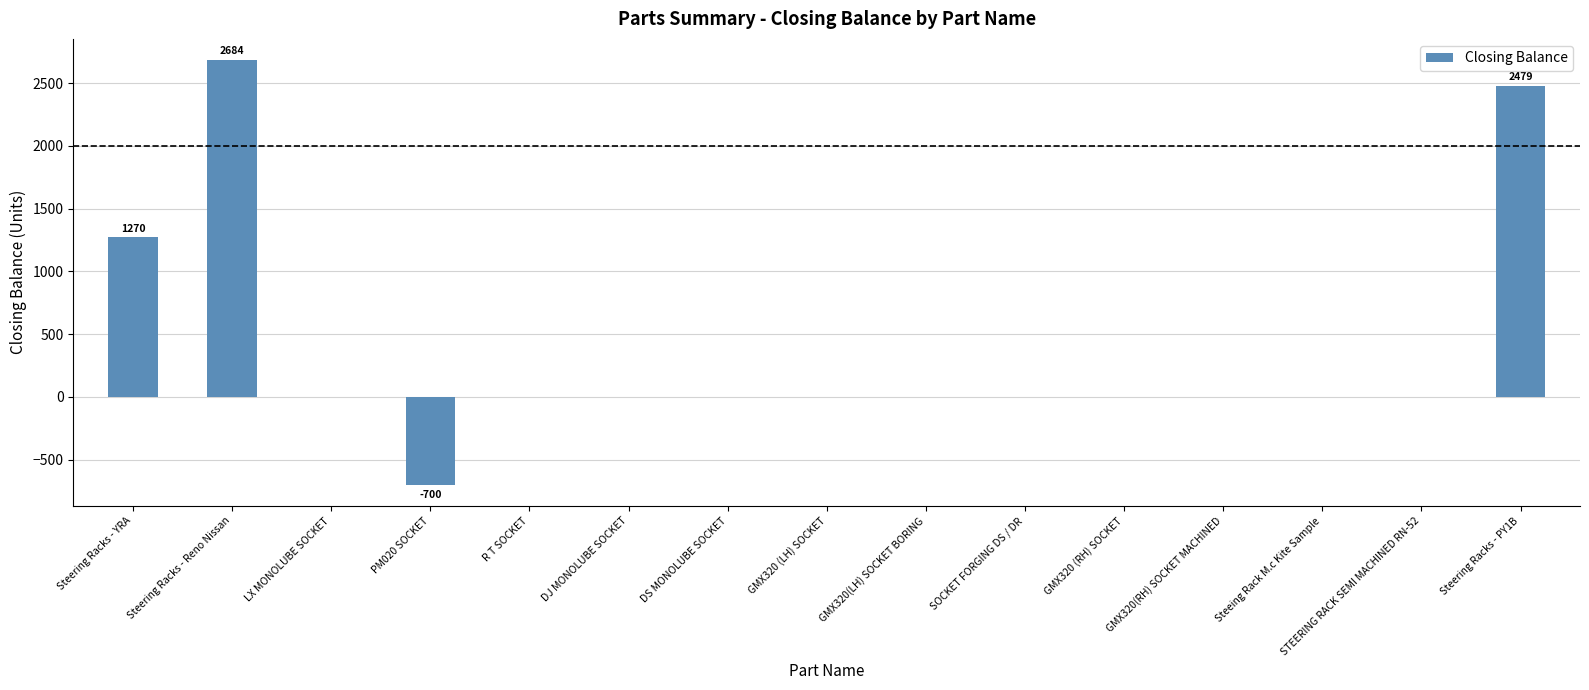

Which has a higher value, GMX320(LH) SOCKET BORING or Steering Racks - PY1B?

Steering Racks - PY1B